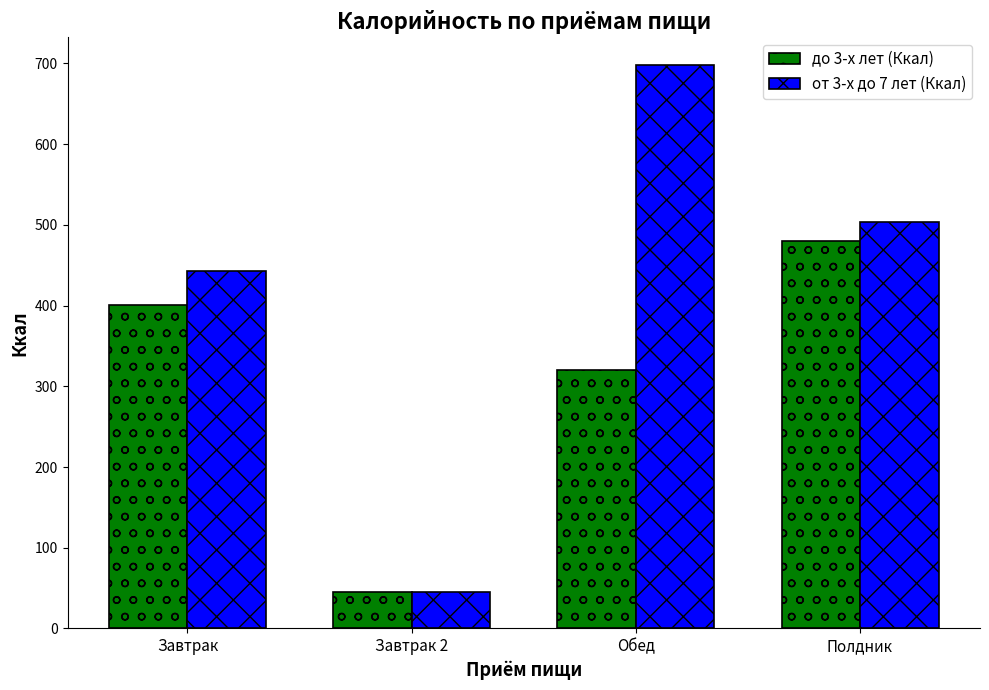

What is the average value of the до 3-х лет (Ккал) series?

311.5